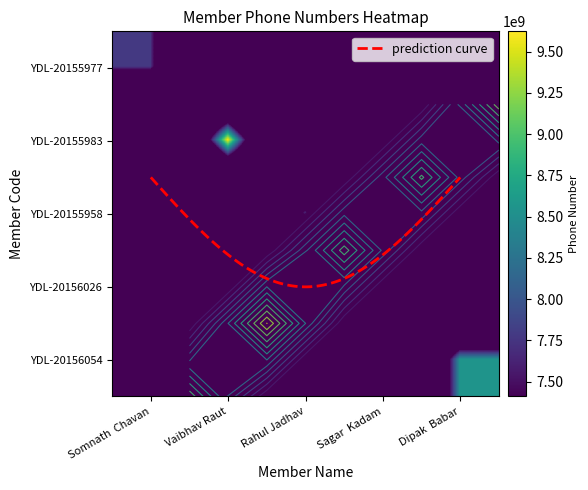

Which has a higher value, Dipak Babar or Rahul Jadhav?

Dipak Babar